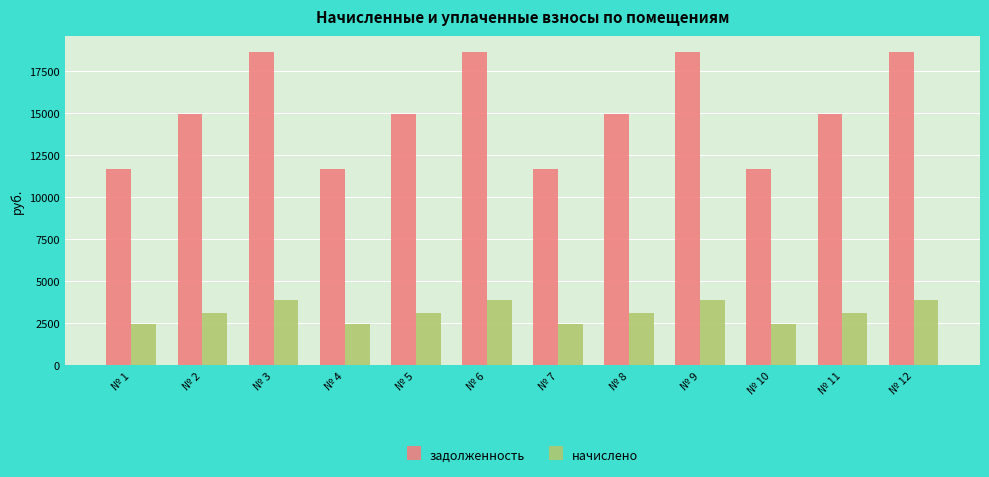

List the series in order of their peak value, highest first.

задолженность, начислено